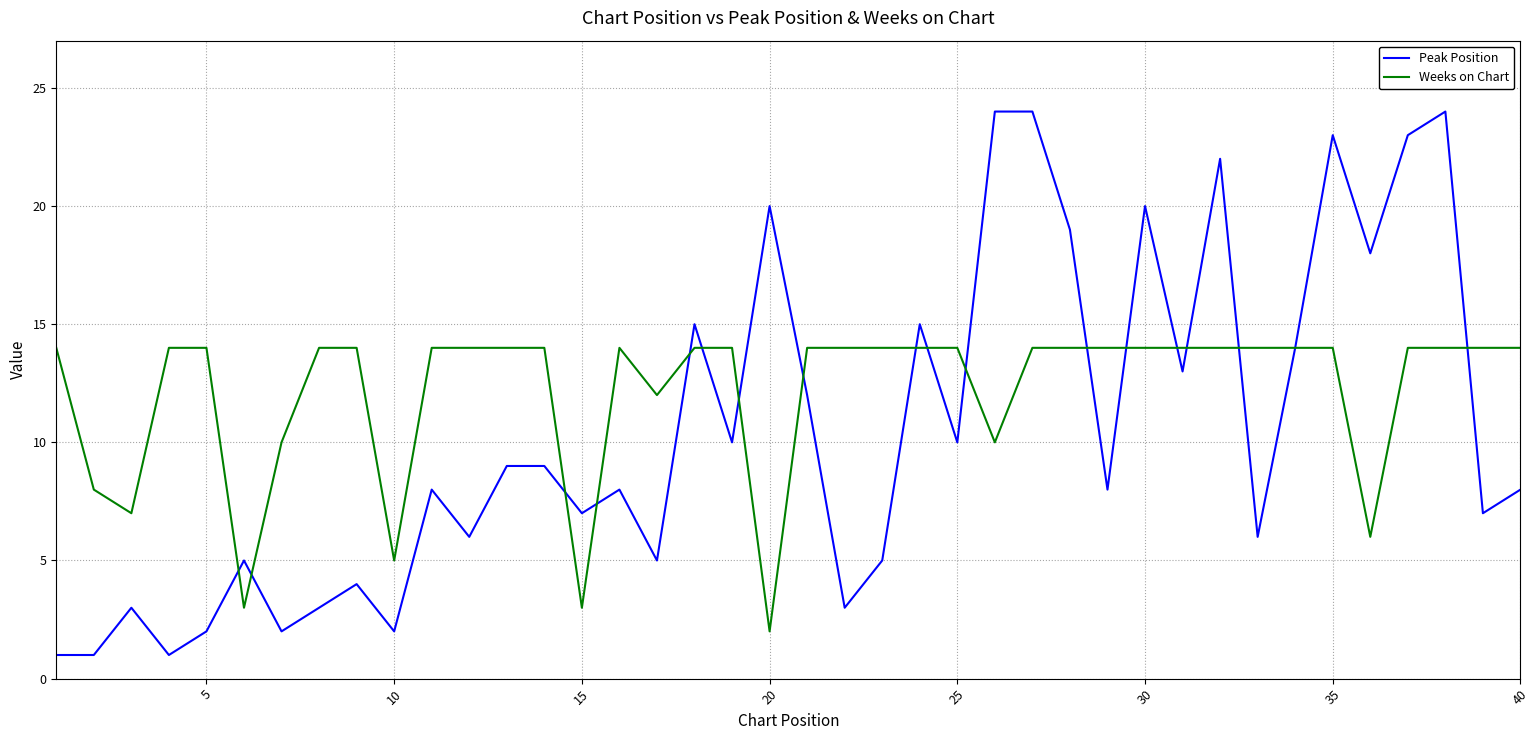

What is the maximum value shown in the chart?

24